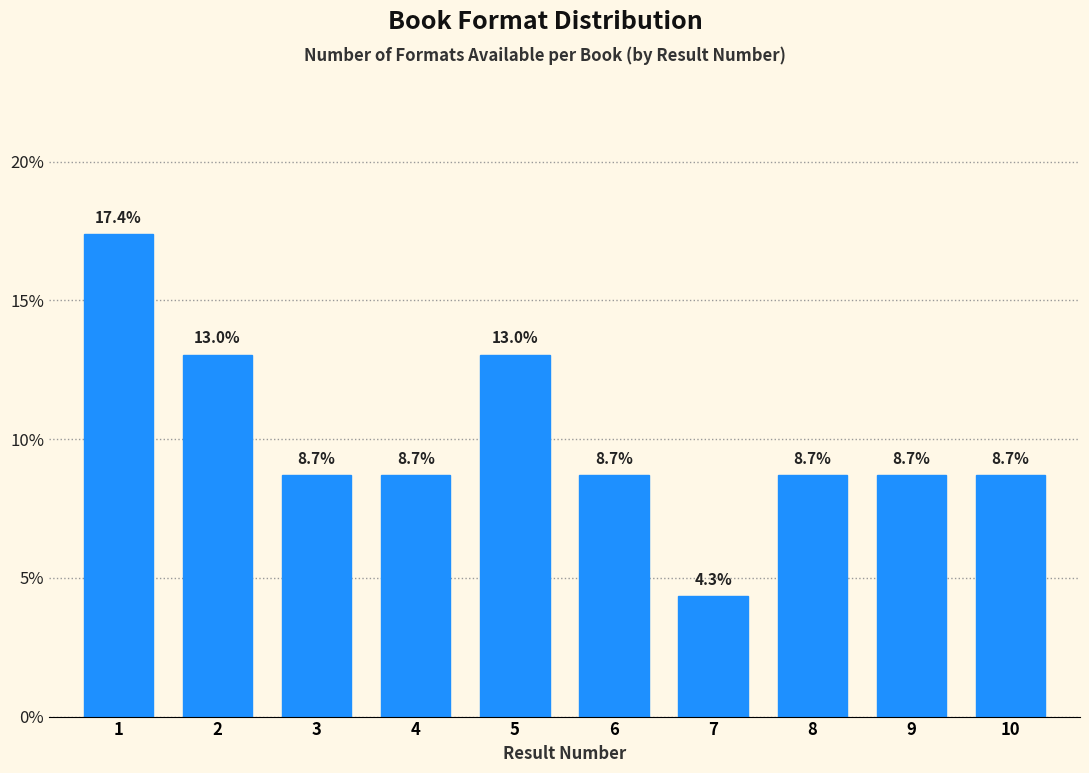

Reading left to right, list all the values displayed in this chart.

17.4	13.0	8.7	8.7	13.0	8.7	4.3	8.7	8.7	8.7